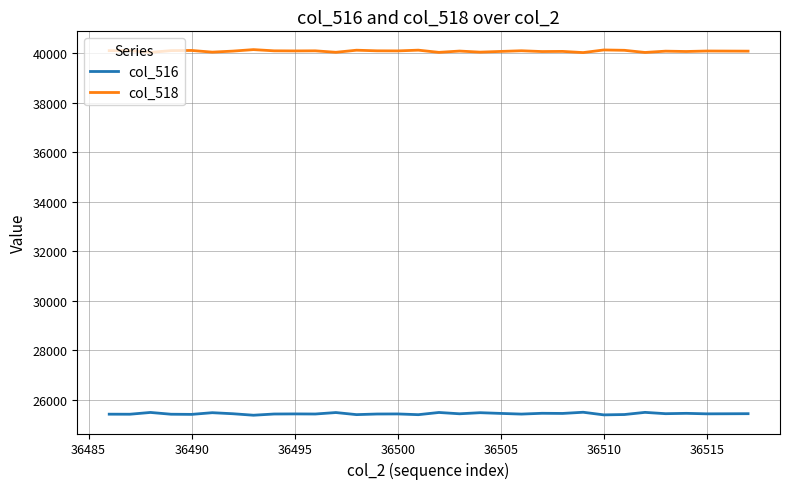

At how many categories does at least one series exceed 33526?

32